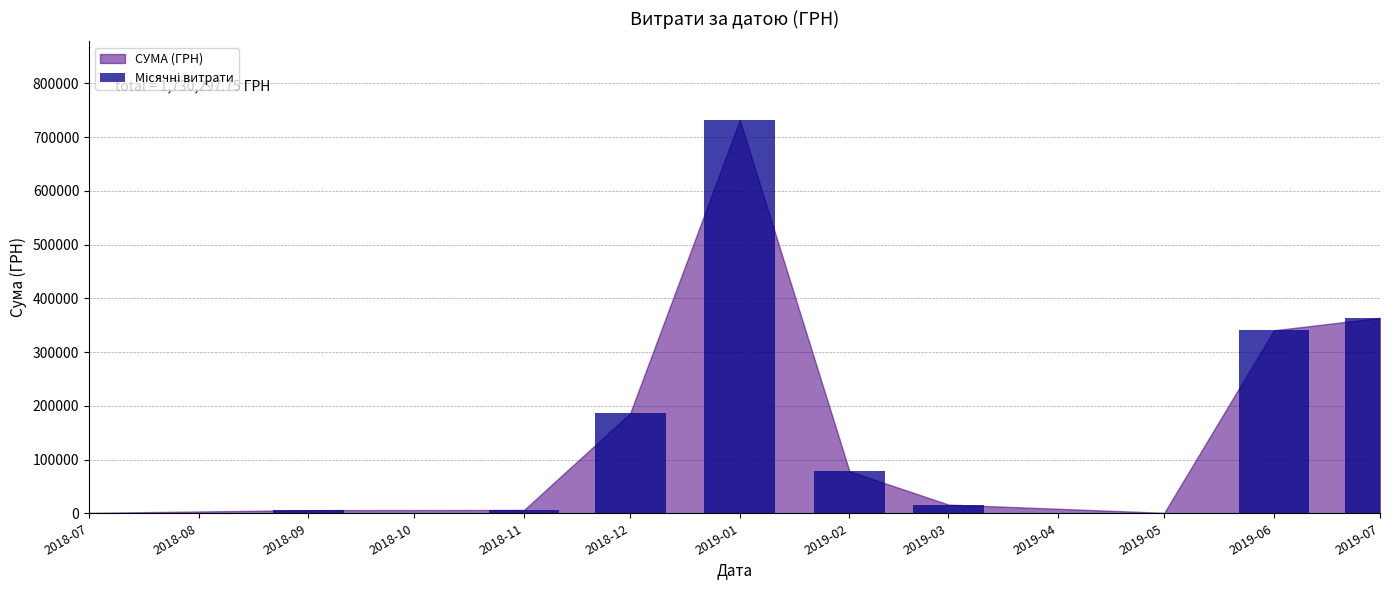

What is the ratio of the value at 2019-06 to the value at 2019-07?

0.9